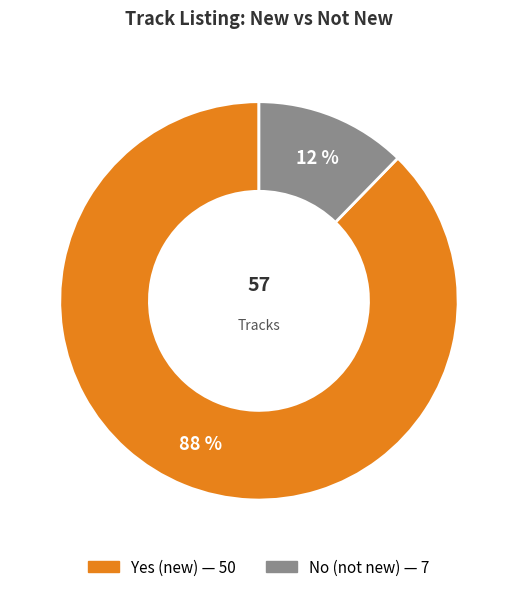

Which has a higher value, No or Yes?

Yes